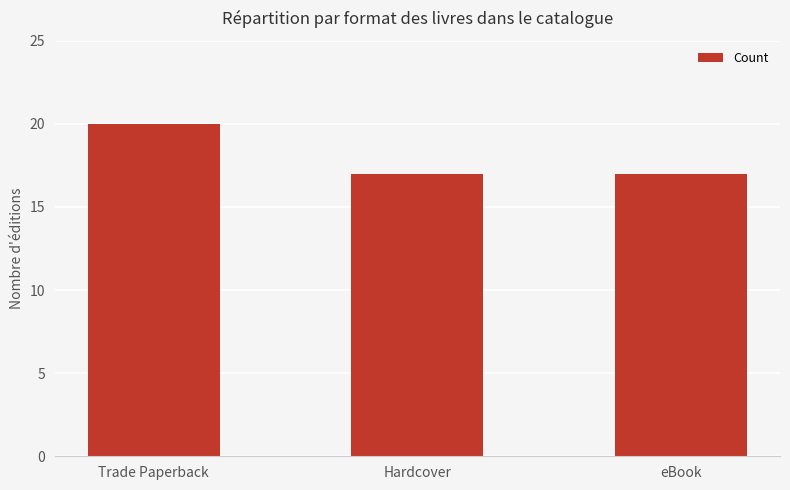

Reading right to left, transcribe all the data shown in this chart.

17	17	20